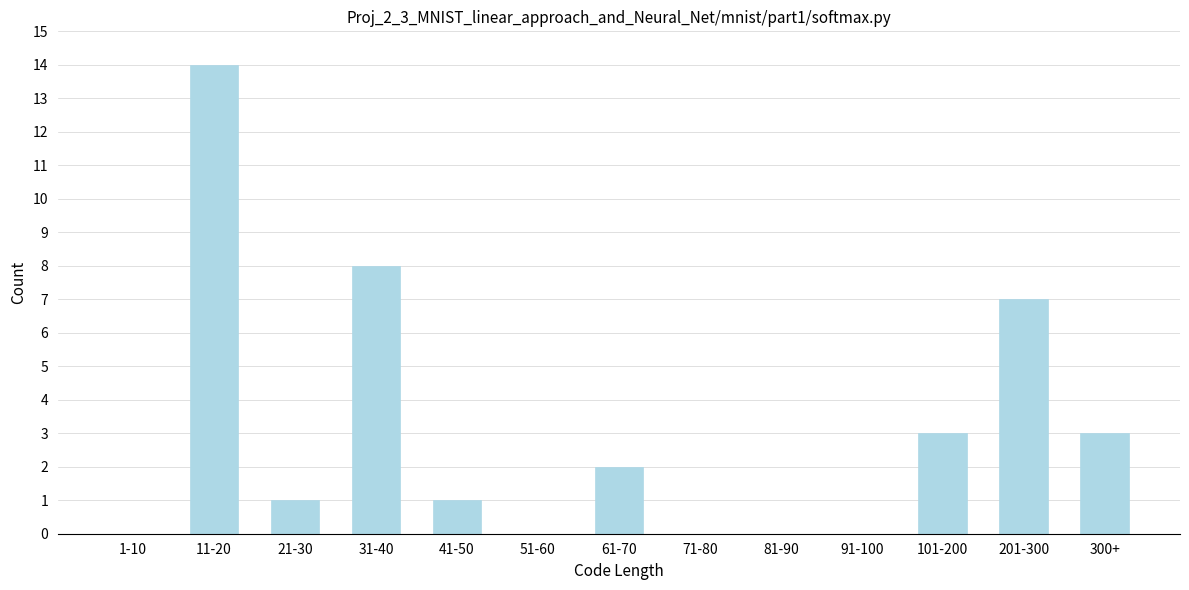

Reading left to right, list all the values displayed in this chart.

1-10=0	11-20=14	21-30=1	31-40=8	41-50=1	51-60=0	61-70=2	71-80=0	81-90=0	91-100=0	101-200=3	201-300=7	300+=3